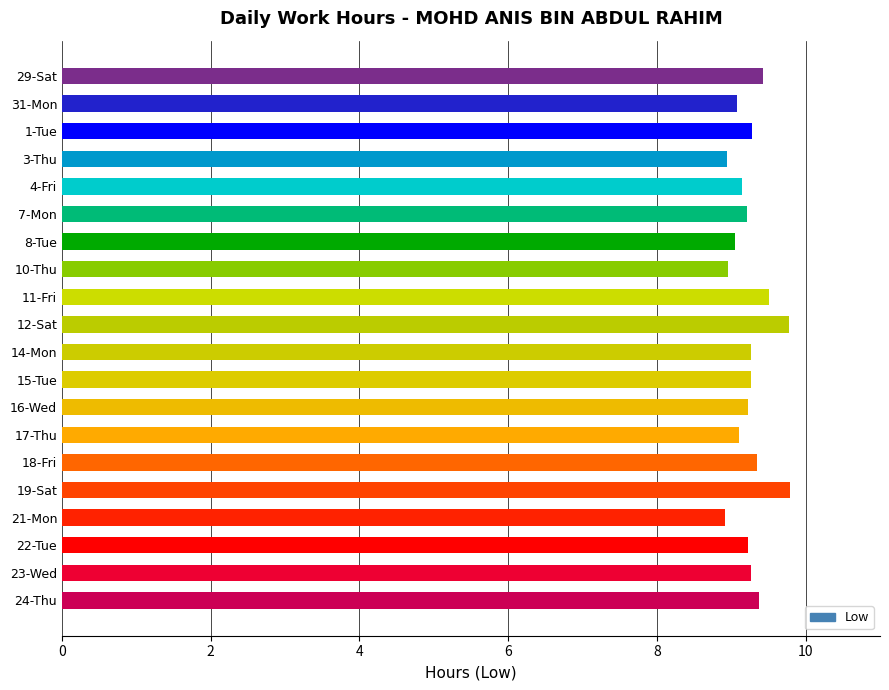

How many bars are there in total?

20